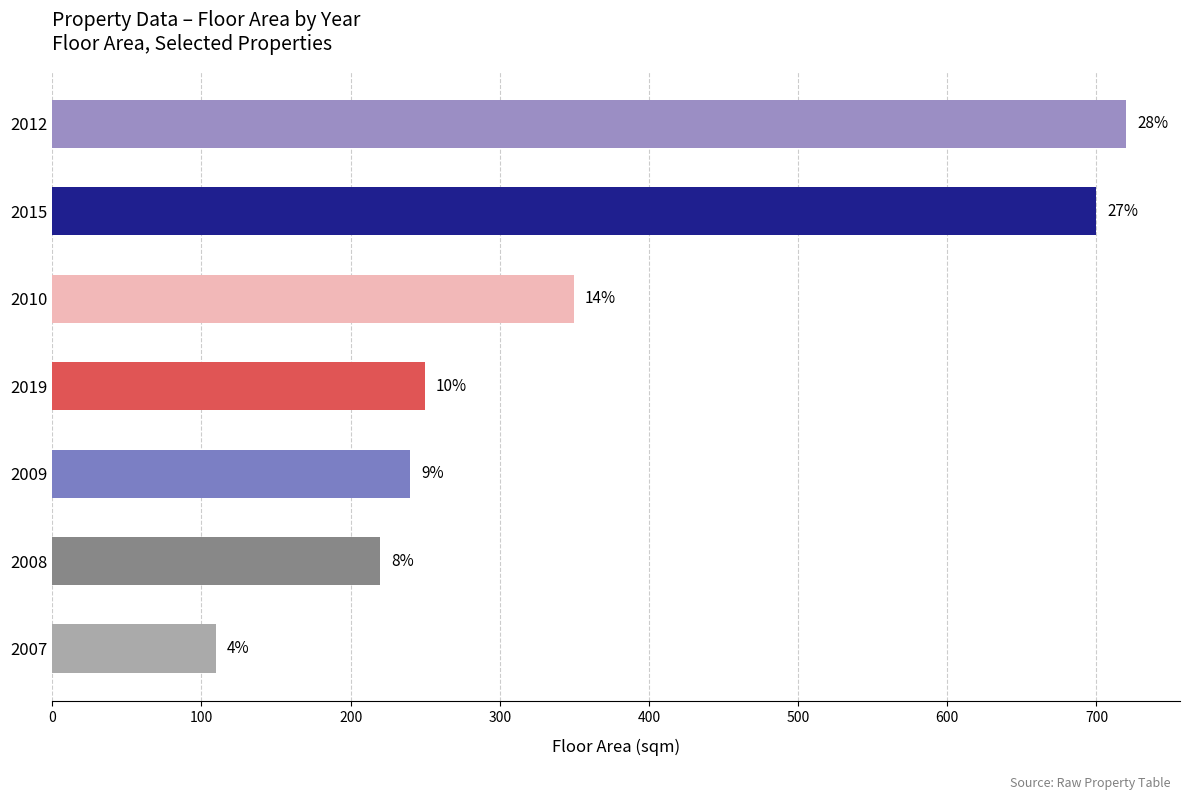

Does the chart contain any negative values?

No